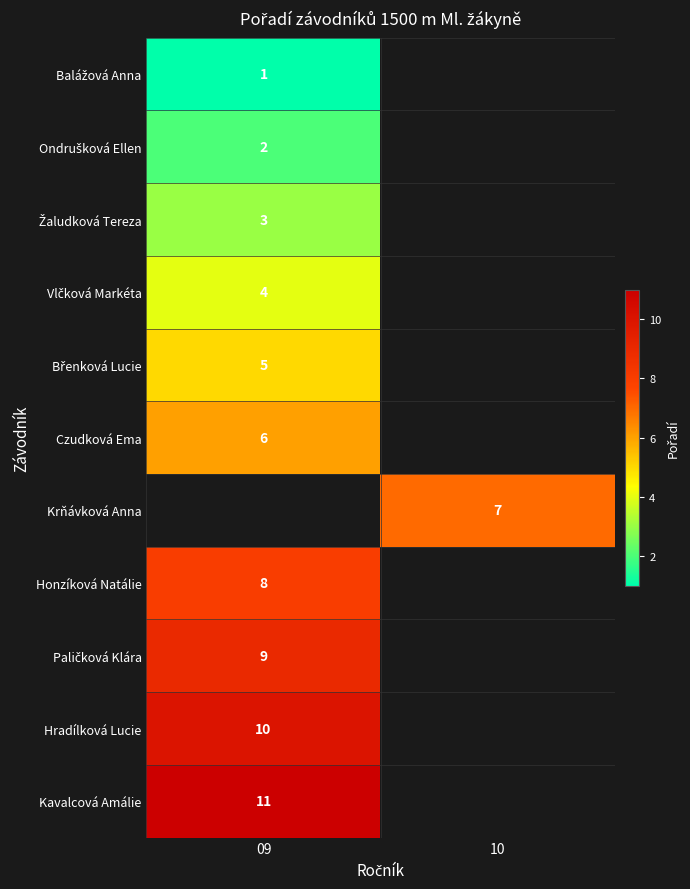

The Honzíková Natálie series shows 11 at 09. True or false?

False